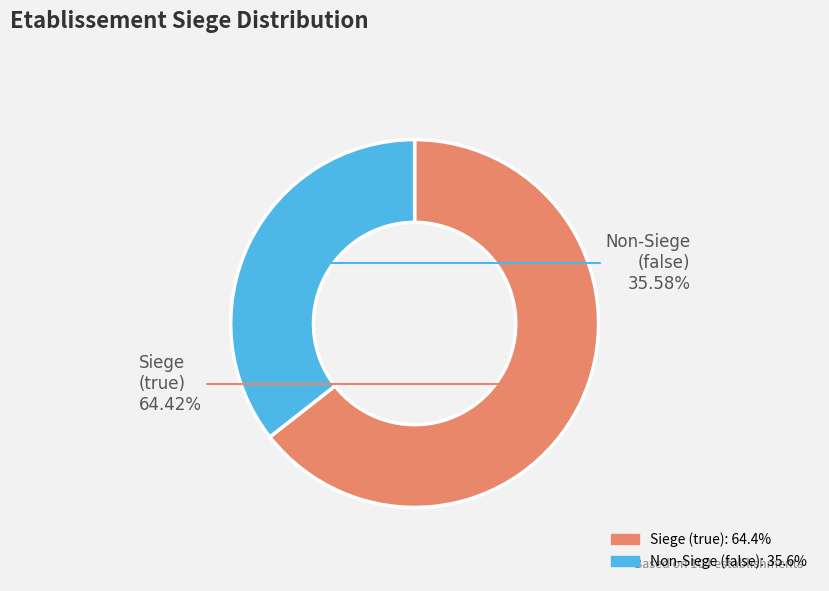

Count the number of slices in the pie.

2